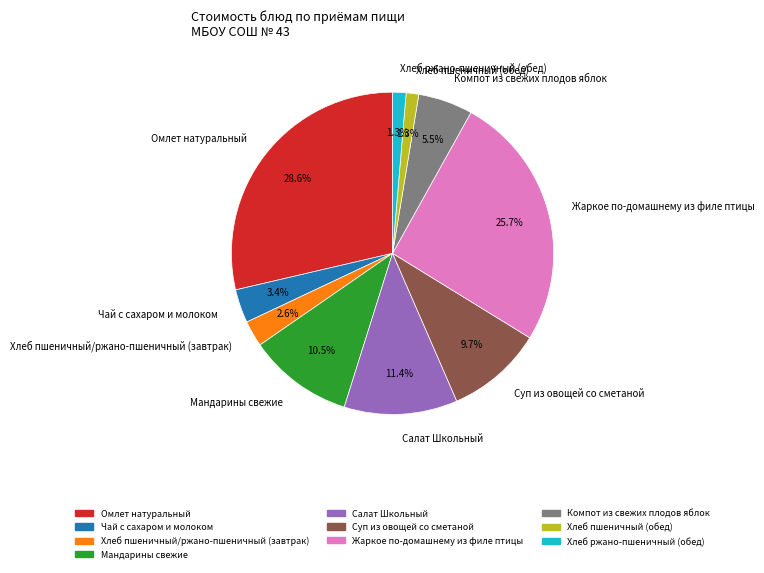

What is the total percentage of Омлет натуральный and Салат Школьный?

40.0%